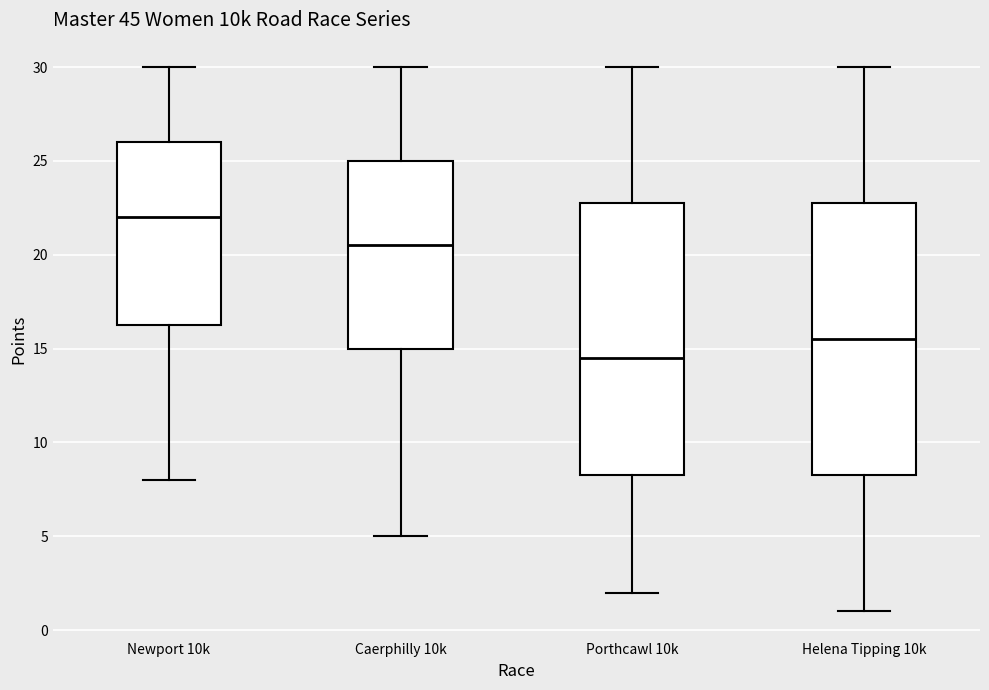

Where is the upper edge of the box for Newport 10k on the y-axis? The values are not printed on the chart, so give them approximately, as read against the axis.

26.0